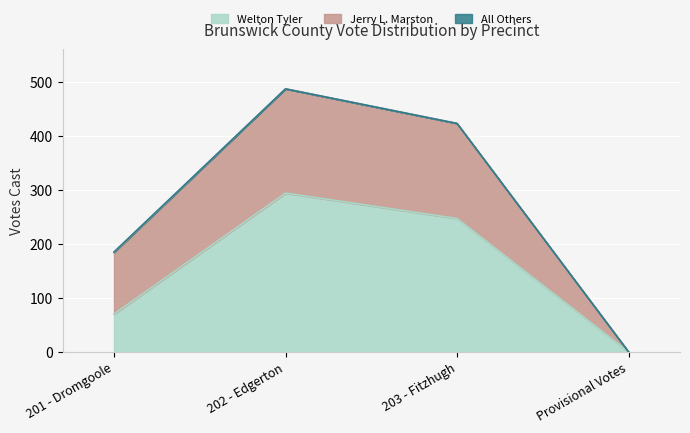

At which category is the sum across all series the highest?

202 - Edgerton